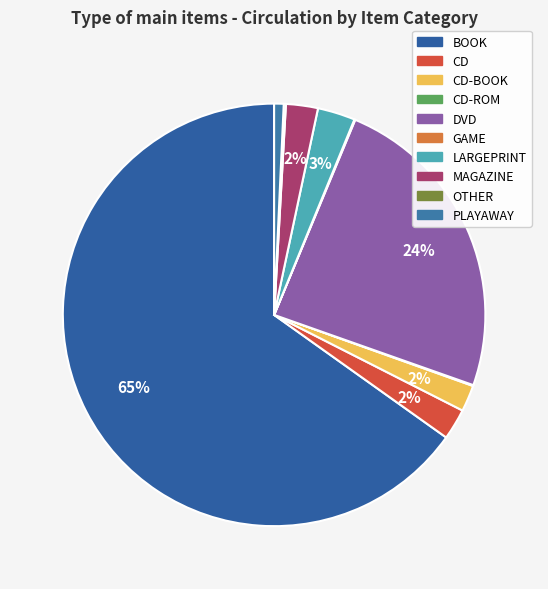

Count the number of slices in the pie.

10